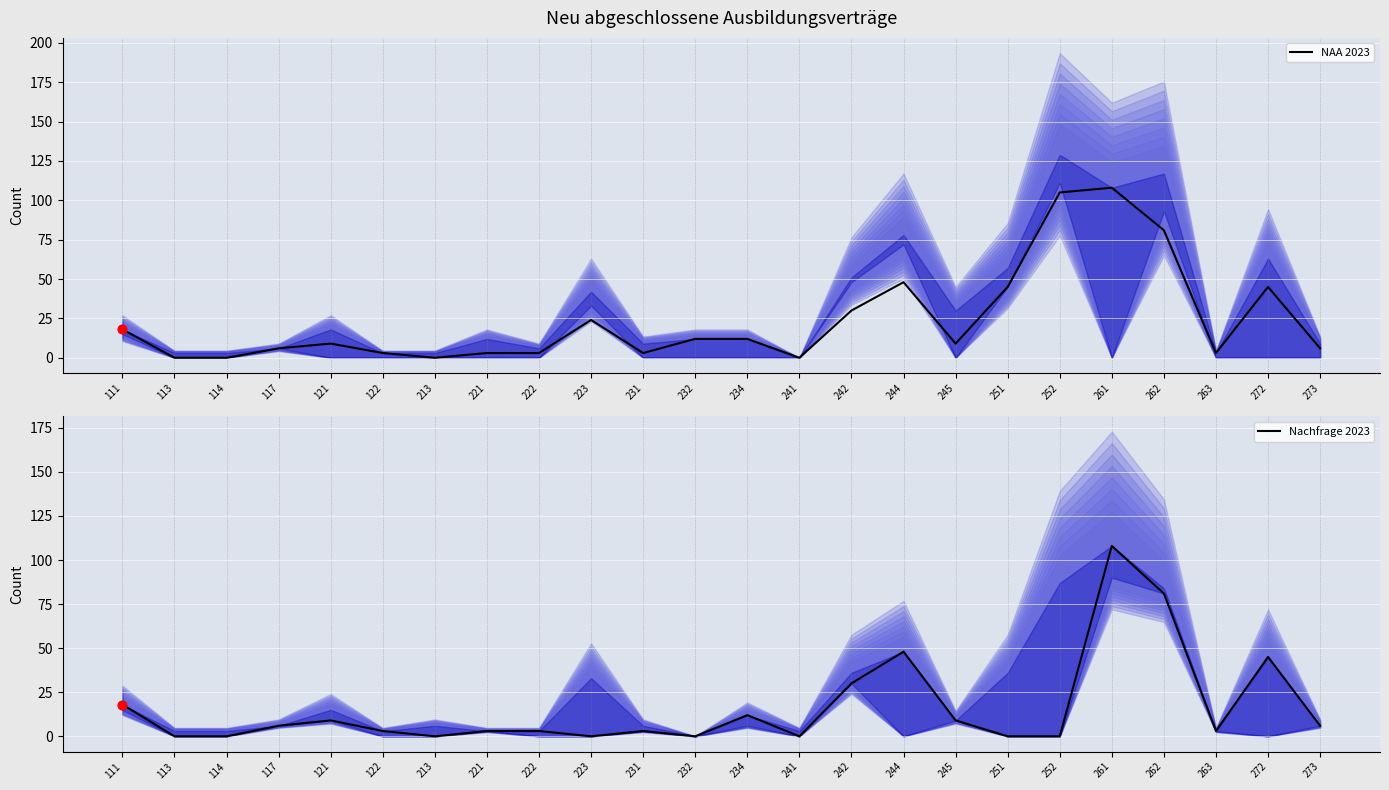

Which series contains the highest Y value?

NAA 2023